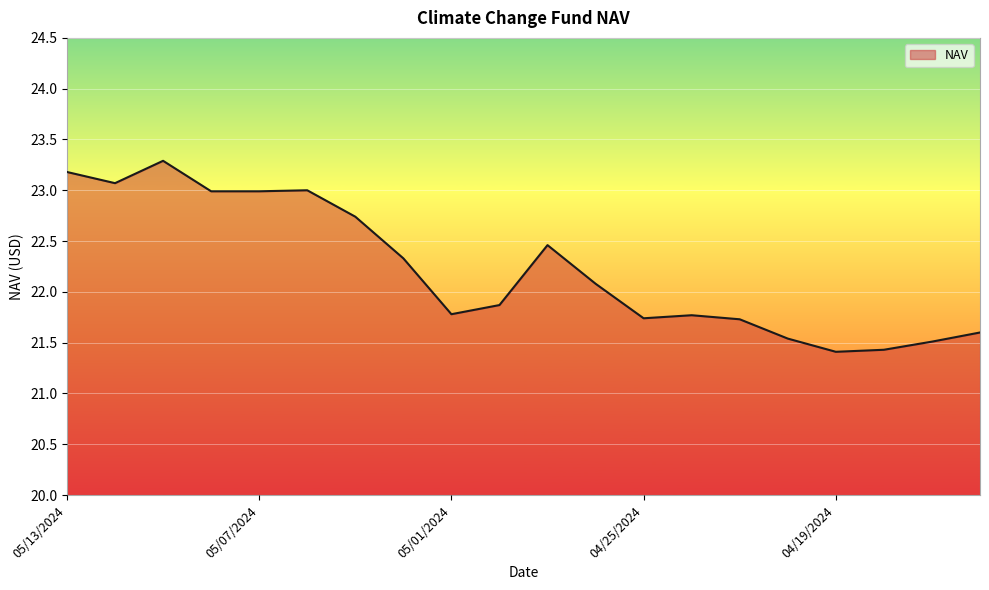

What is the maximum value shown in the chart?

23.3